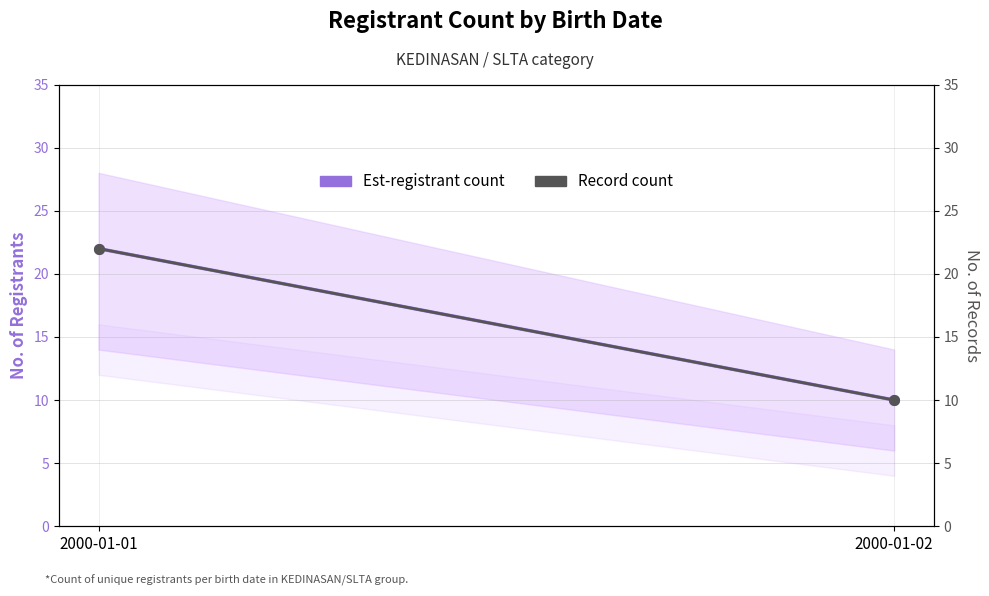

Does the chart have visible grid lines?

Yes